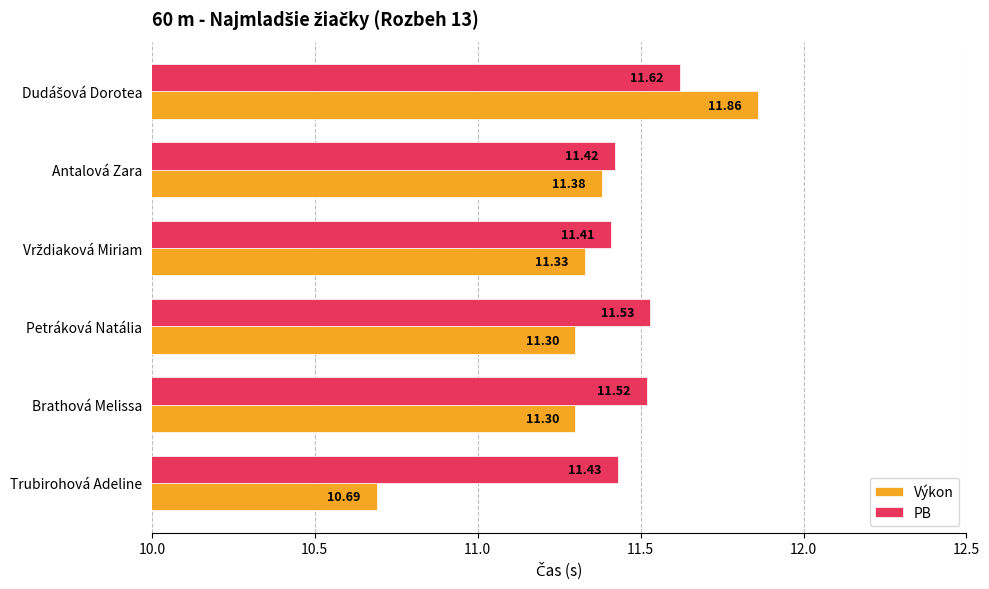

Which series has the largest total across all categories?

PB